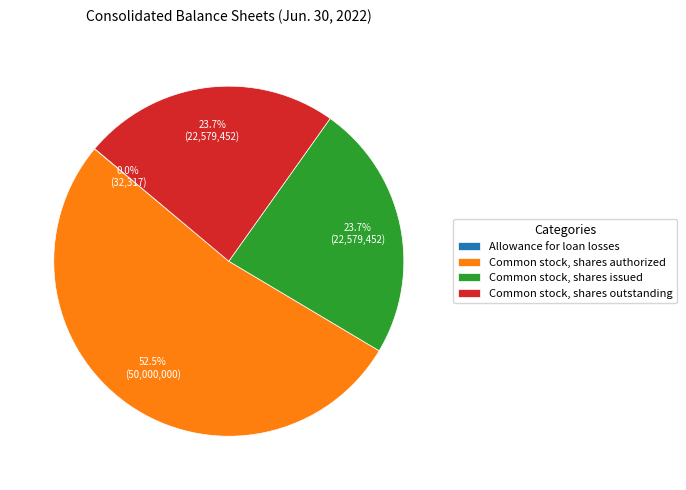

What is the largest slice in the pie chart?

Common stock, shares authorized